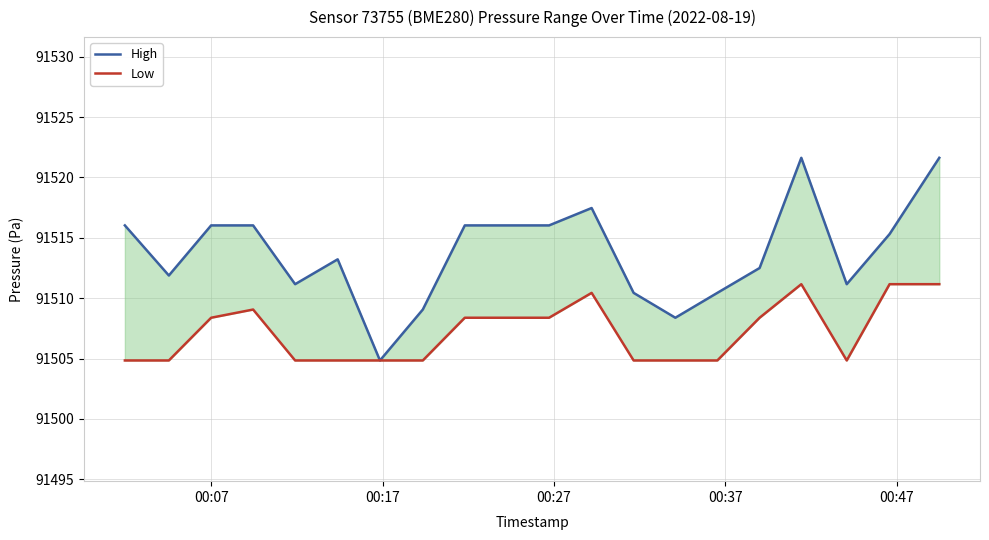

Reading left to right, what are all the values shown in this chart?

High: 91516.0	91511.9	91516.0	91516.0	91511.2	91513.2	91504.8	91509.1	91516.0	91516.0	91516.0	91517.5	91510.4	91508.4	91510.4	91512.5	91521.6	91511.2	91515.3	91521.6
Low: 91504.8	91504.8	91508.4	91509.1	91504.8	91504.8	91504.8	91504.8	91508.4	91508.4	91508.4	91510.4	91504.8	91504.8	91504.8	91508.4	91511.2	91504.8	91511.2	91511.2